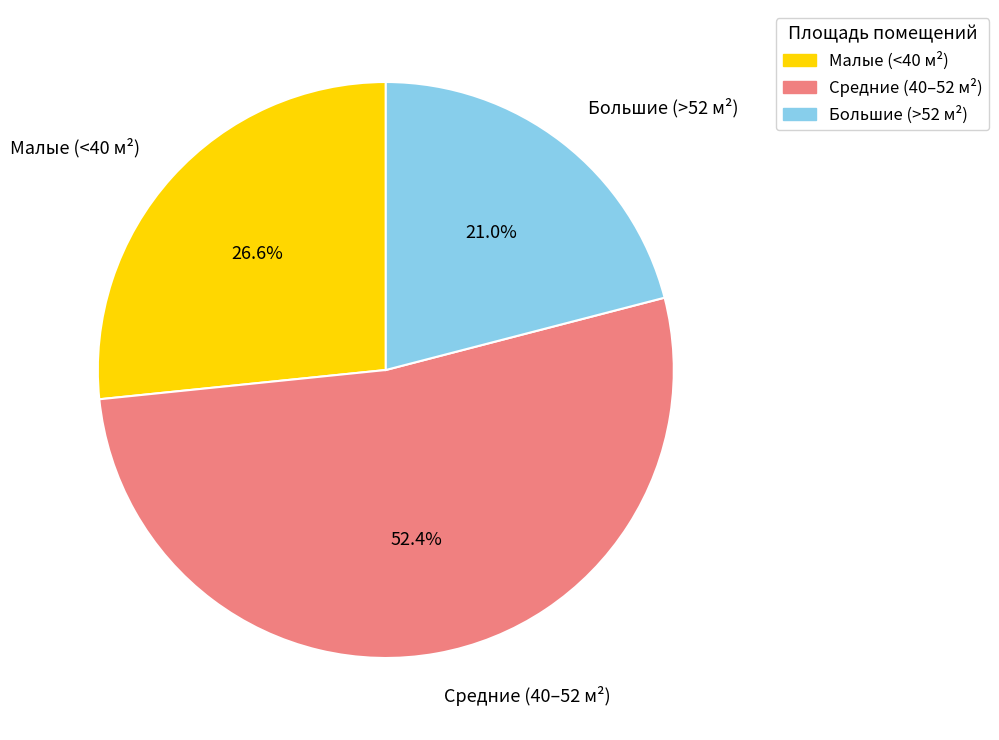

How many slices are in this pie chart?

3